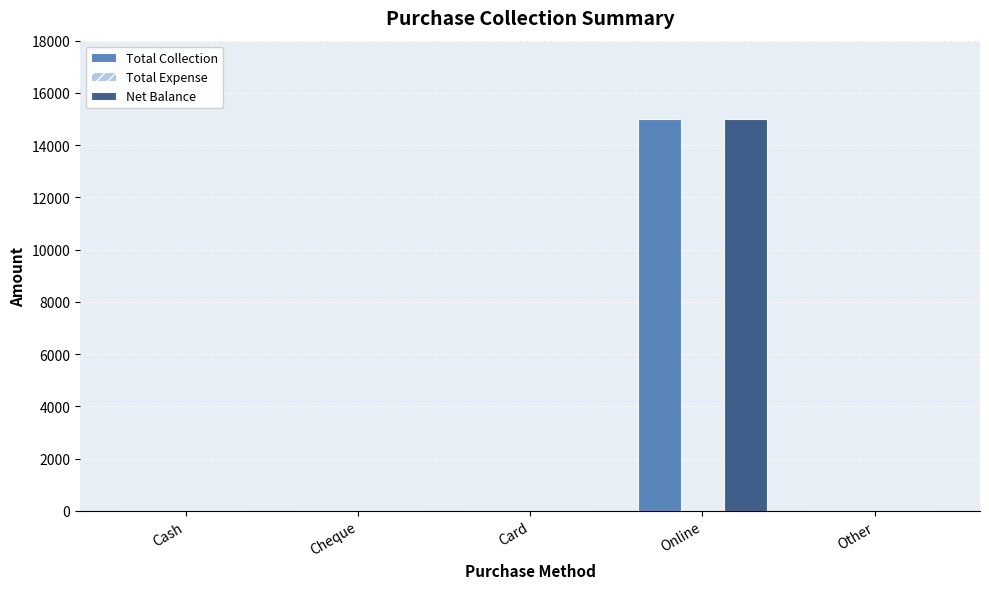

What is the sum of all Total Collection values?

15000